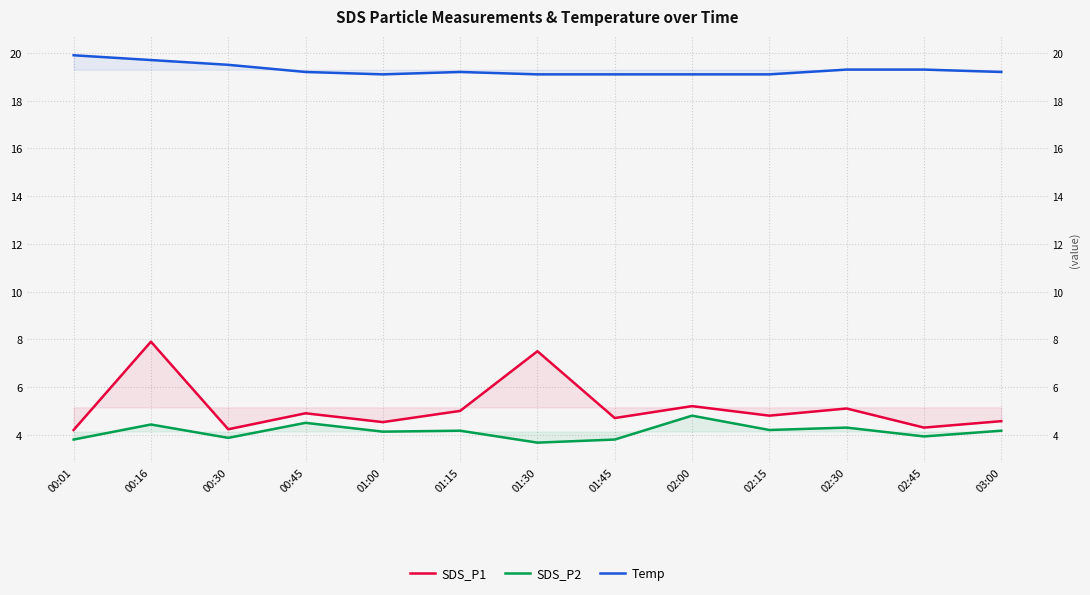

Which category has the lowest value in the Temp series?

01:00